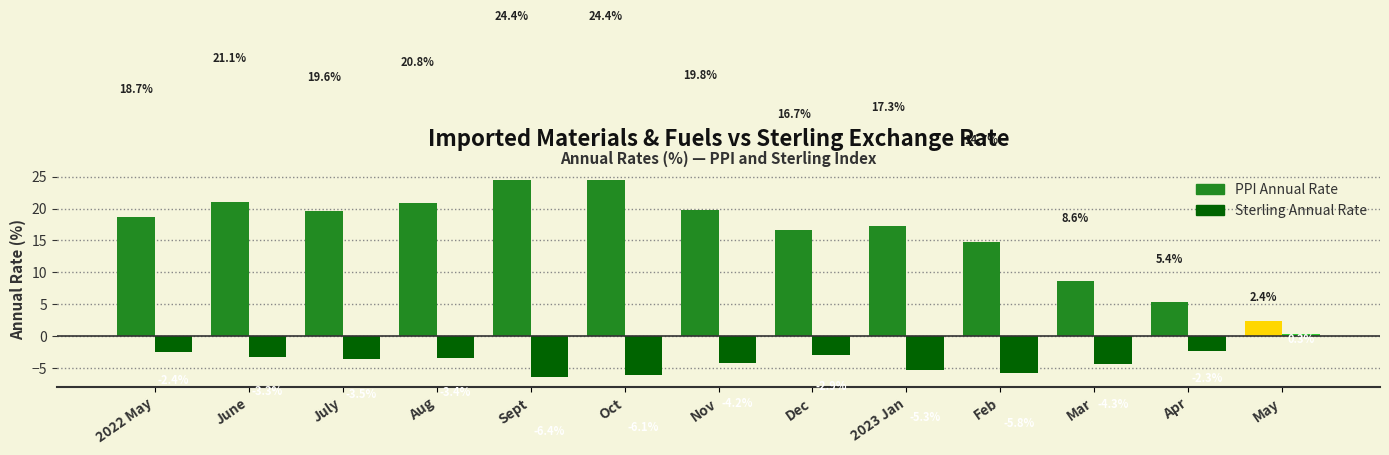

At Mar, list the series in order from smallest to largest.

Sterling Annual Rate, PPI Annual Rate